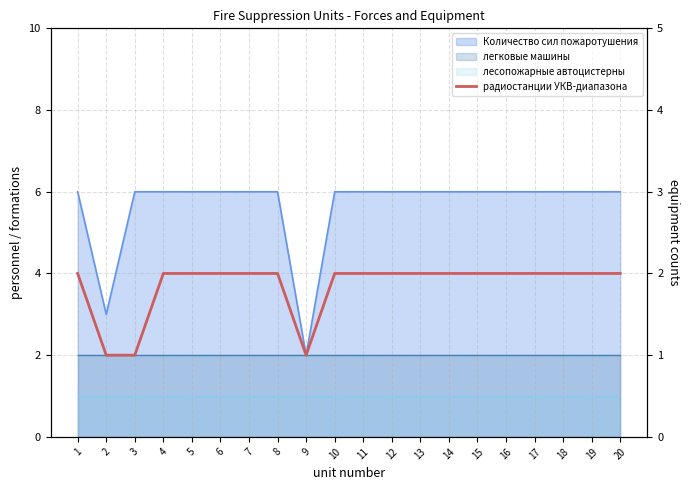

The value at 14 is 2. True or false?

True